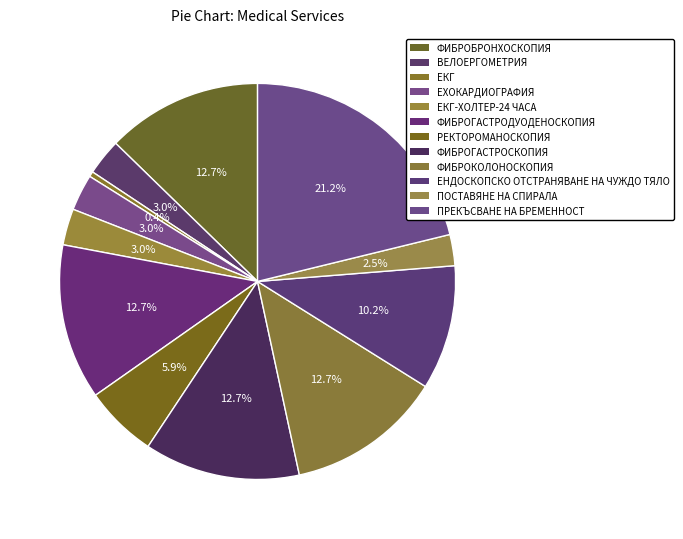

Rank the categories by value from highest to lowest.

ПРЕКЪСВАНЕ НА БРЕМЕННОСТ, ФИБРОБРОНХОСКОПИЯ, ФИБРОГАСТРОДУОДЕНОСКОПИЯ, ФИБРОГАСТРОСКОПИЯ, ФИБРОКОЛОНОСКОПИЯ, ЕНДОСКОПСКО ОТСТРАНЯВАНЕ НА ЧУЖДО ТЯЛО, РЕКТОРОМАНОСКОПИЯ, ВЕЛОЕРГОМЕТРИЯ, ЕХОКАРДИОГРАФИЯ, ЕКГ-ХОЛТЕР-24 ЧАСА, ПОСТАВЯНЕ НА СПИРАЛА, ЕКГ